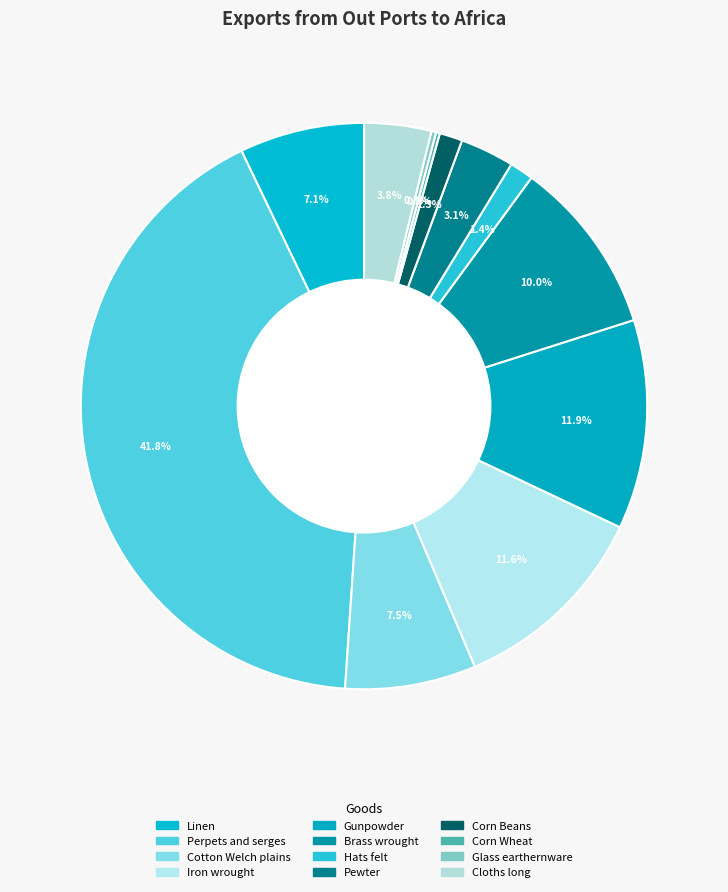

Is there any slice that represents more than half of the pie?

No